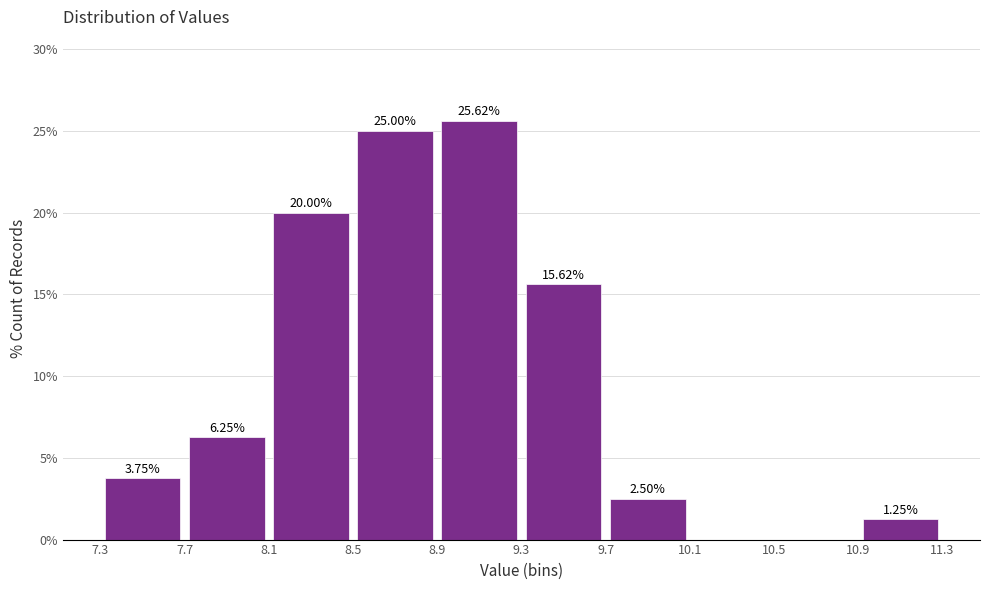

Which range on the x-axis has the tallest bar?

8.9 to 9.3